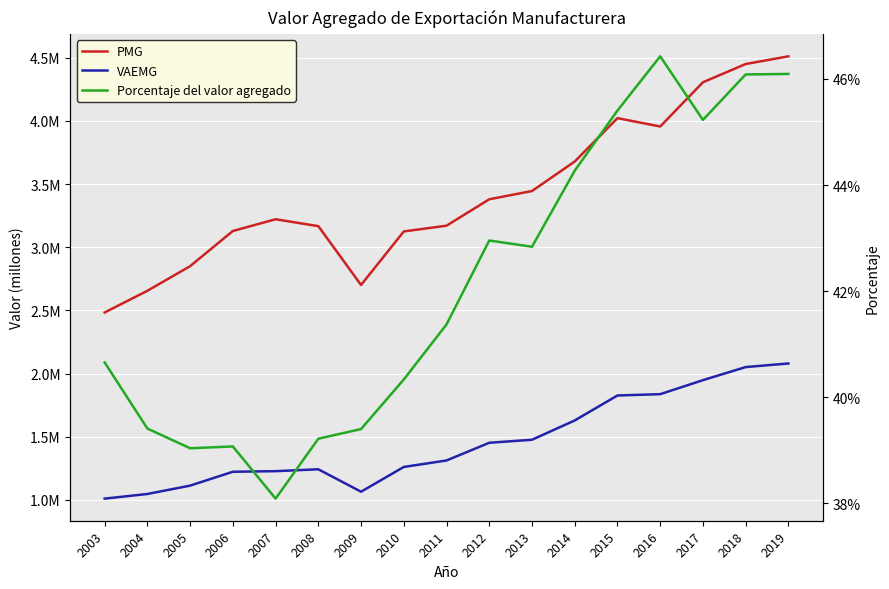

How many values in the VAEMG series are below 1311804?

8